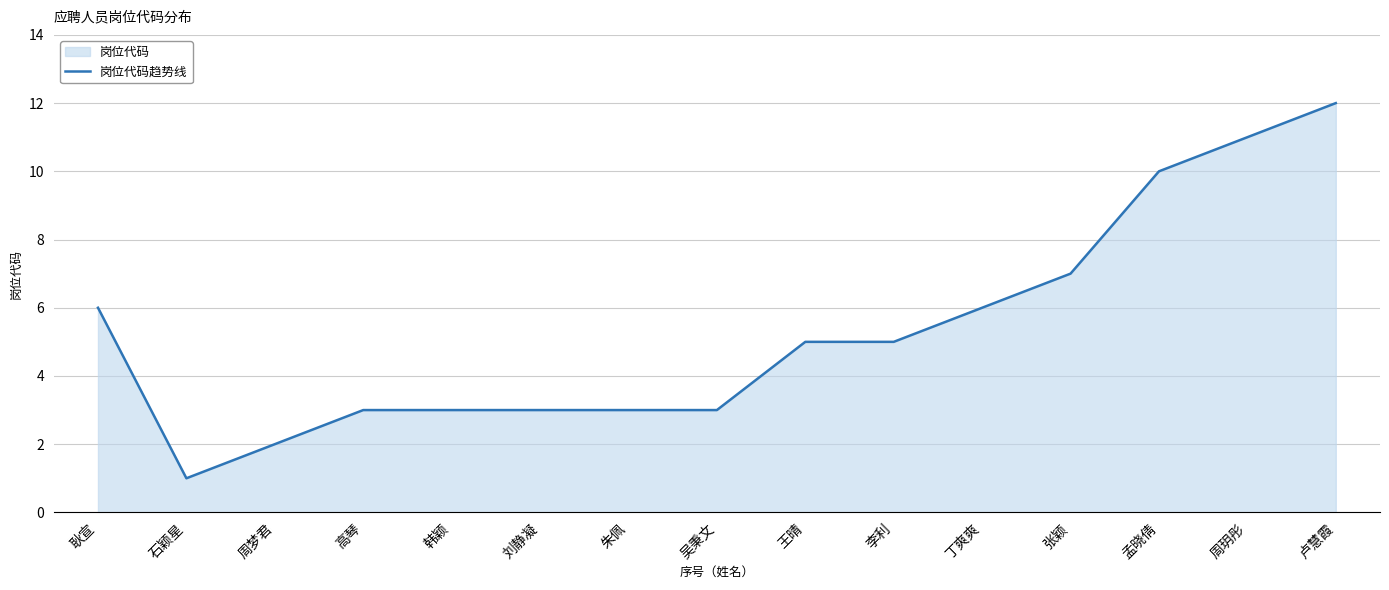

How many points are lower than both their immediate neighbors (excluding endpoints)?

1